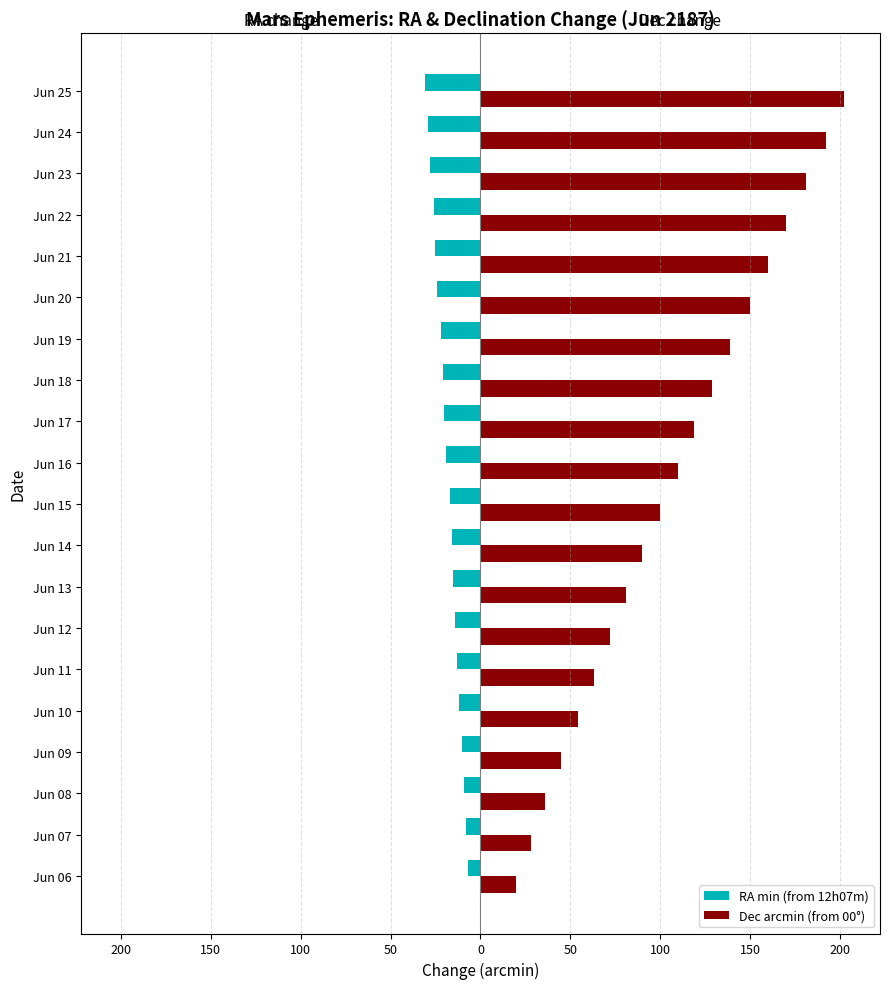

What are all the series names shown in the legend?

RA min (from 12h07m), Dec arcmin (from 00°)